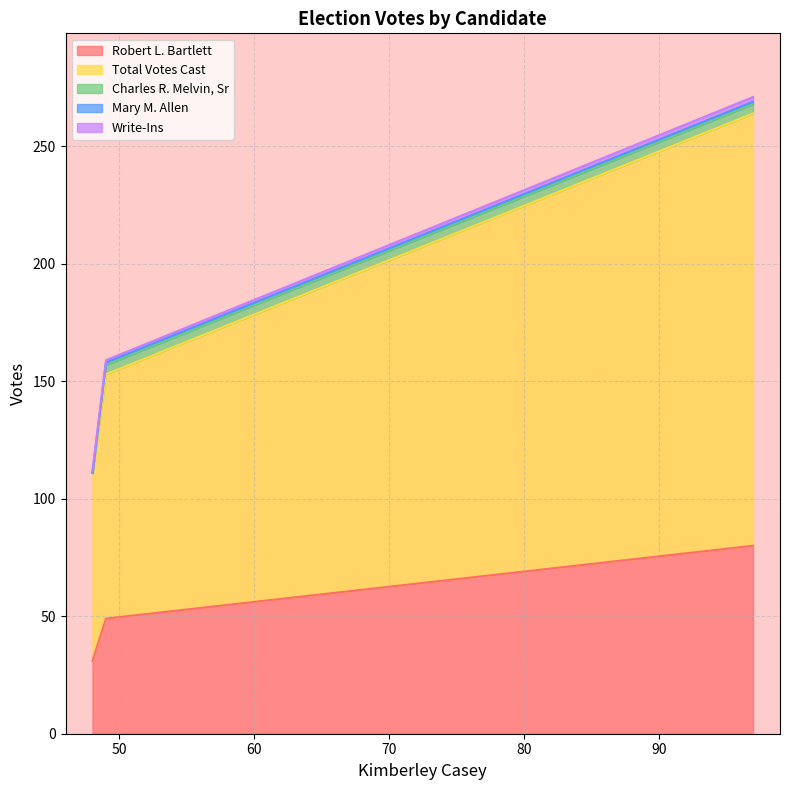

Rank the series at 49 from lowest to highest value.

Mary M. Allen, Write-Ins, Charles R. Melvin, Sr, Robert L. Bartlett, Total Votes Cast